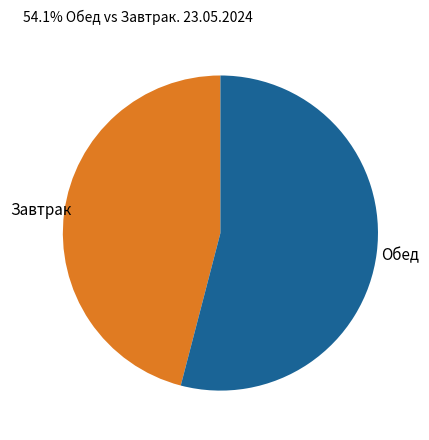

Approximately how many times larger is the value at Завтрак compared to Обед?

0.9